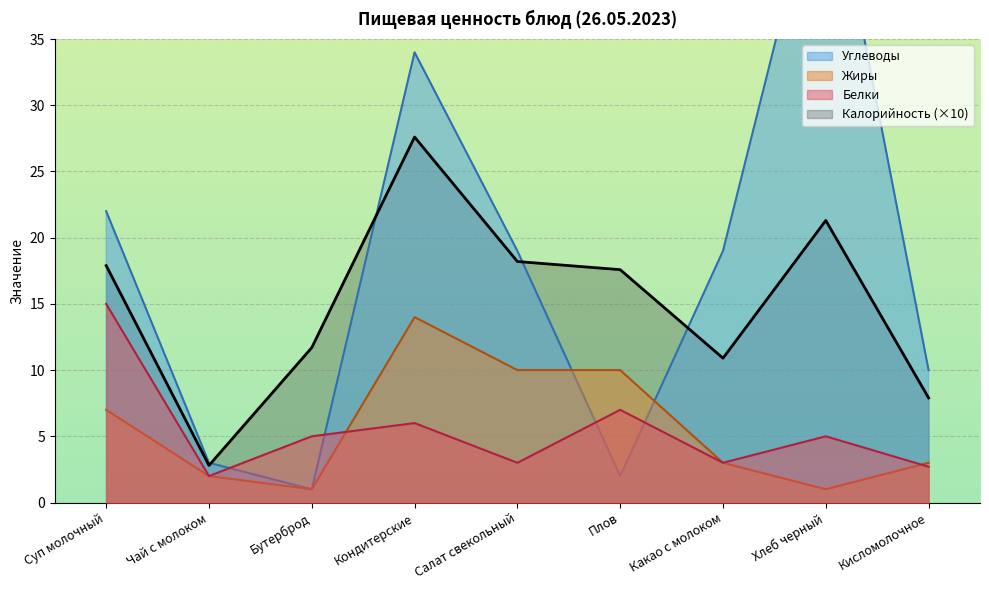

Reading left to right, extract all data points from this chart.

Калорийность: 17.9	2.8	11.7	27.6	18.2	17.6	10.9	21.3	7.9
Белки: 15.0	2.0	5.0	6.0	3.0	7.0	3.0	5.0	2.7
Жиры: 7.0	2.0	1.0	14.0	10.0	10.0	3.0	1.0	3.0
Углеводы: 22.0	3.0	1.0	34.0	19.0	2.0	19.0	50.0	10.0